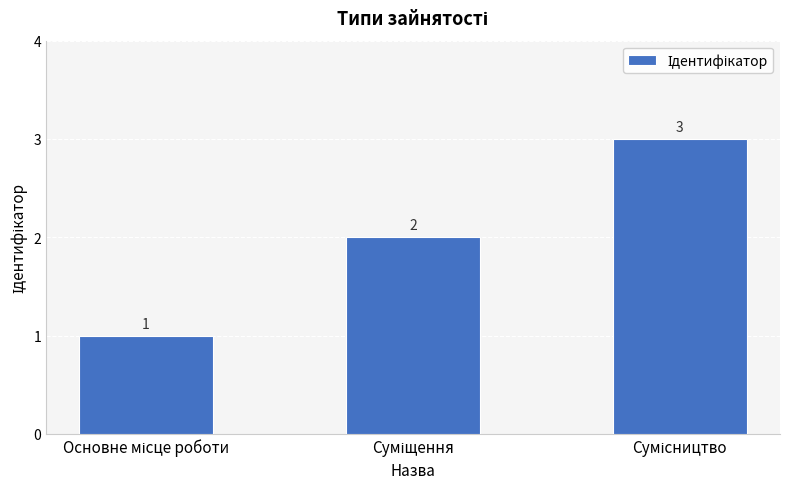

What is the maximum value shown in the chart?

3